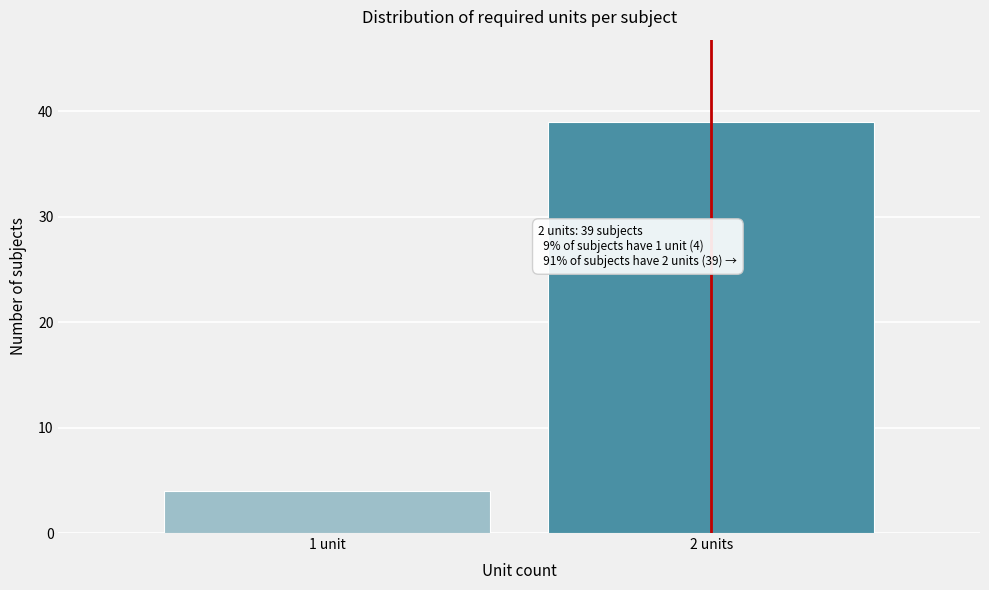

Reading right to left, what are all the values shown in this chart?

39	4